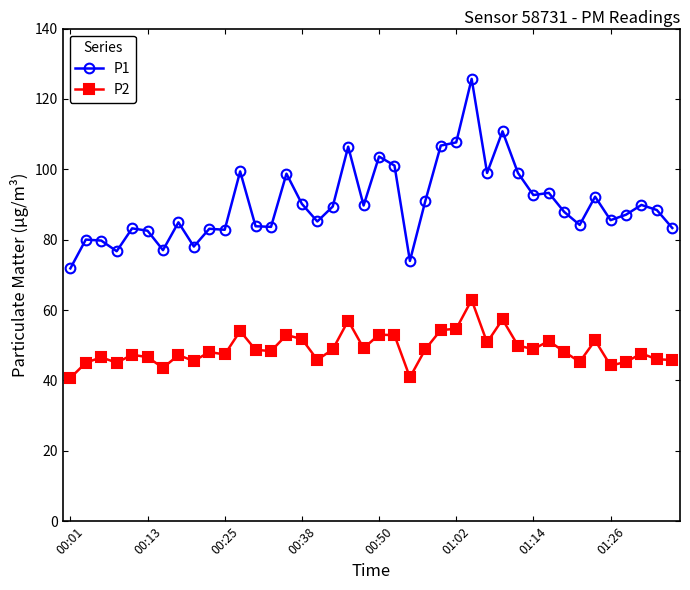

What is the lowest value of the P2 series?

40.7